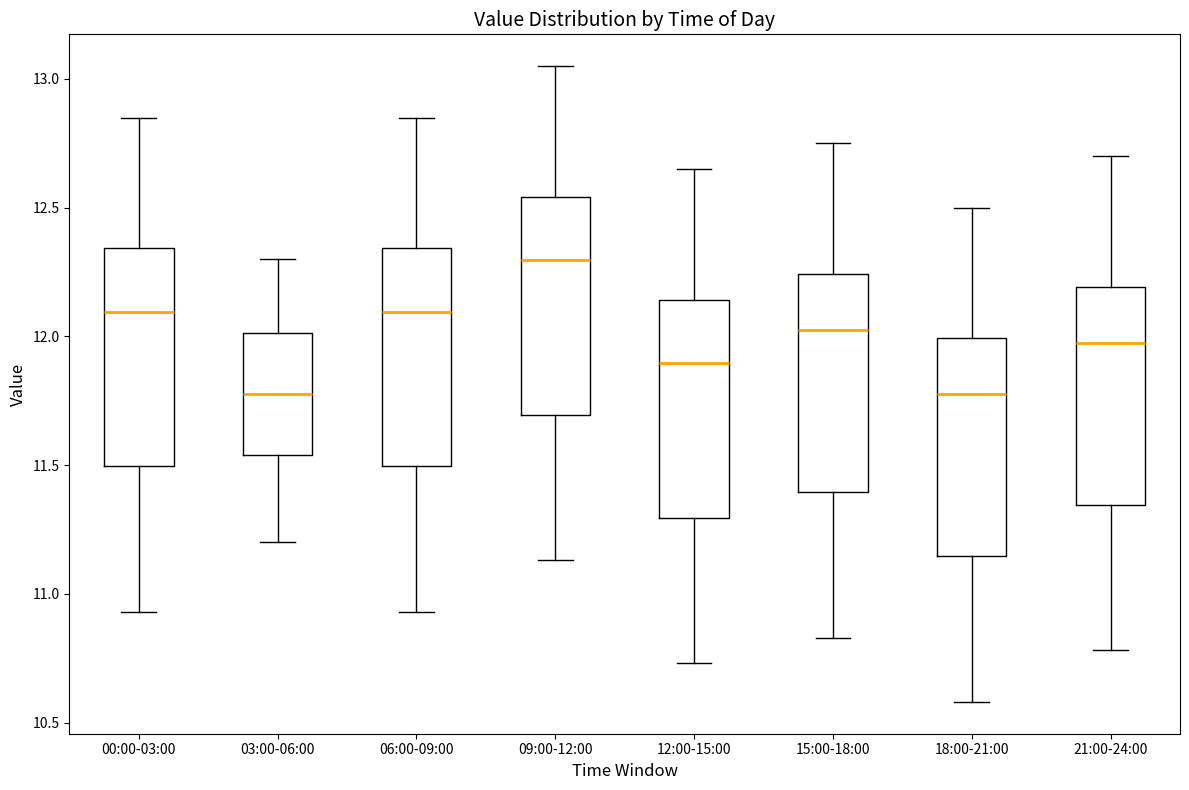

Reading left to right, read every box against the y-axis: the position of its median line, the range the box covers, and the ends of its whiskers. The values are not printed on the chart, so give them approximately, as read against the axis.

00:00-03:00: median 12.10, box 11.50 to 12.35, whiskers 10.95 to 12.85
03:00-06:00: median 11.80, box 11.55 to 12.00, whiskers 11.20 to 12.30
06:00-09:00: median 12.10, box 11.50 to 12.35, whiskers 10.95 to 12.85
09:00-12:00: median 12.30, box 11.70 to 12.55, whiskers 11.15 to 13.05
12:00-15:00: median 11.90, box 11.30 to 12.15, whiskers 10.75 to 12.65
15:00-18:00: median 12.05, box 11.40 to 12.25, whiskers 10.85 to 12.75
18:00-21:00: median 11.80, box 11.15 to 12.00, whiskers 10.60 to 12.50
21:00-24:00: median 12.00, box 11.35 to 12.20, whiskers 10.80 to 12.70